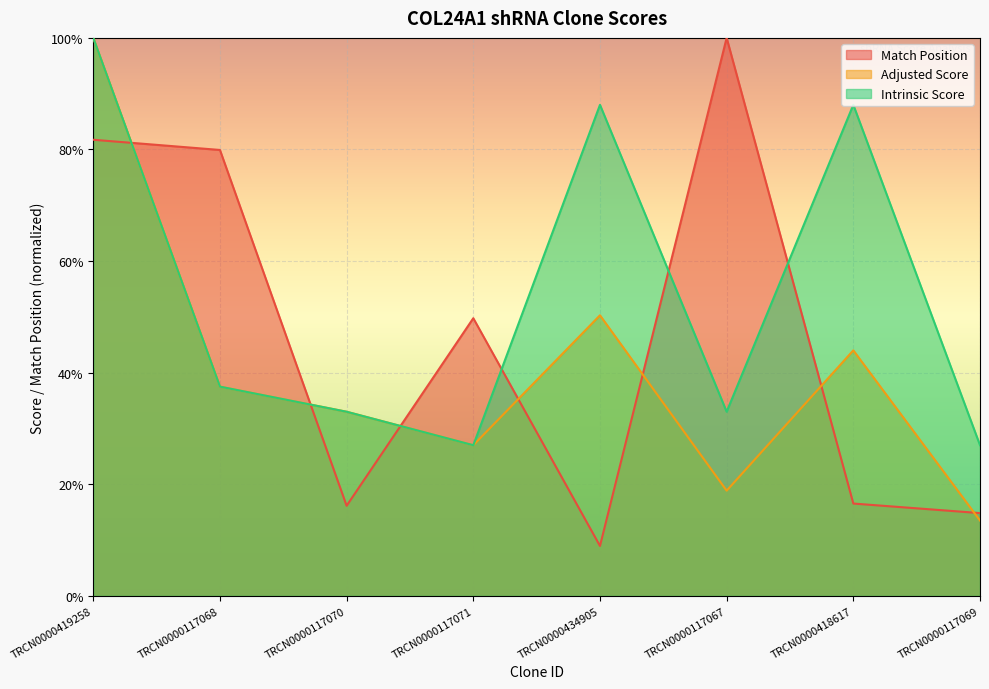

True or false: Match Position has a value of 0.3 at TRCN0000418617.

False